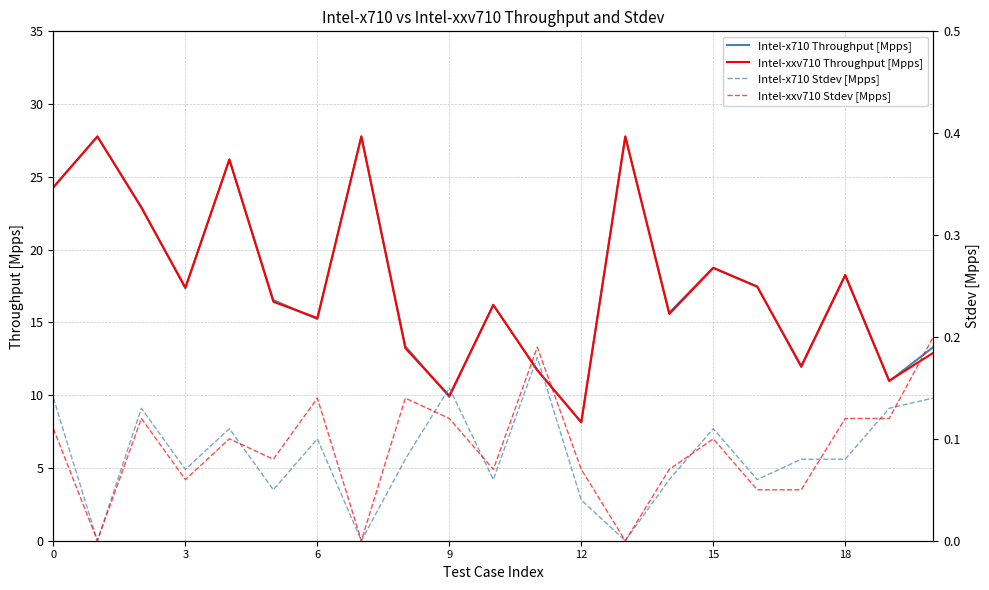

True or false: Intel-xxv710 Stdev [Mpps] has a value of 0.0 at 19.

False